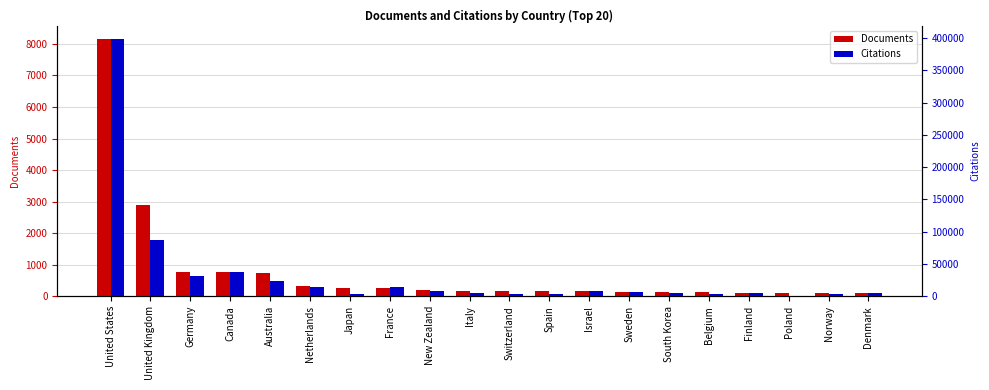

Which series has the largest range (max minus min)?

Citations